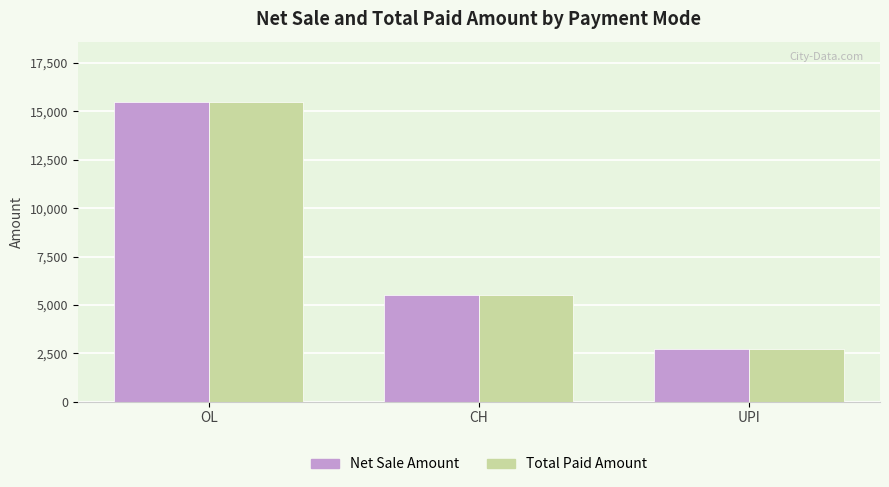

True or false: Total Paid Amount has a value of 1471 at UPI.

False